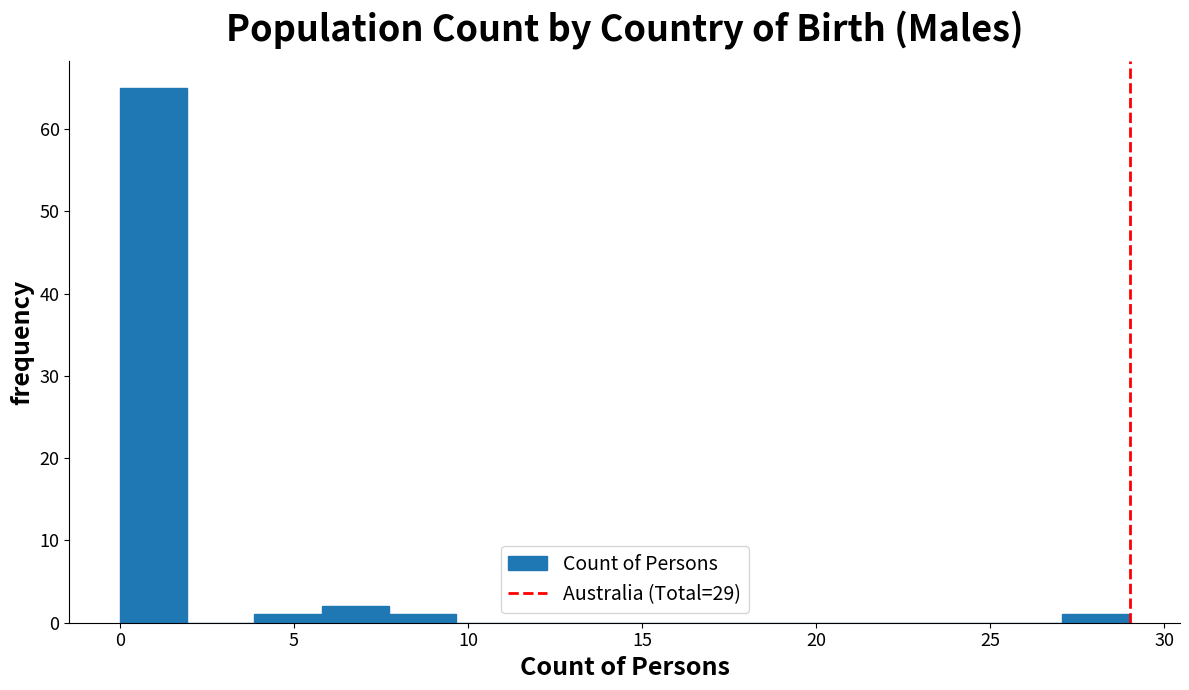

Around what value on the x-axis is the tallest bar? Give the approximate position of its centre, as read against the axis.

1.0